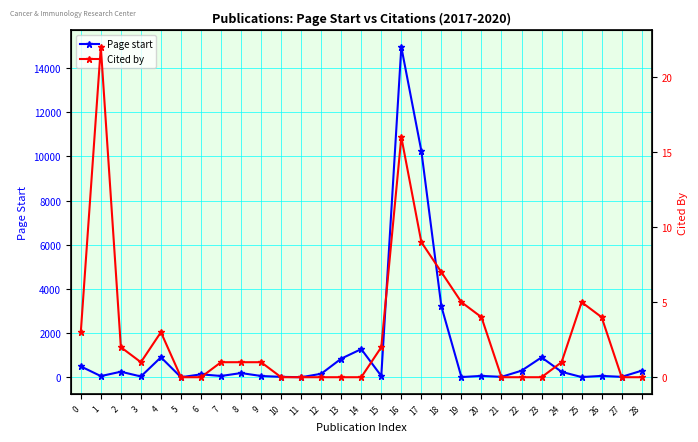

Is the value of Cited by at 11 greater than the value of Page start at 22?

No